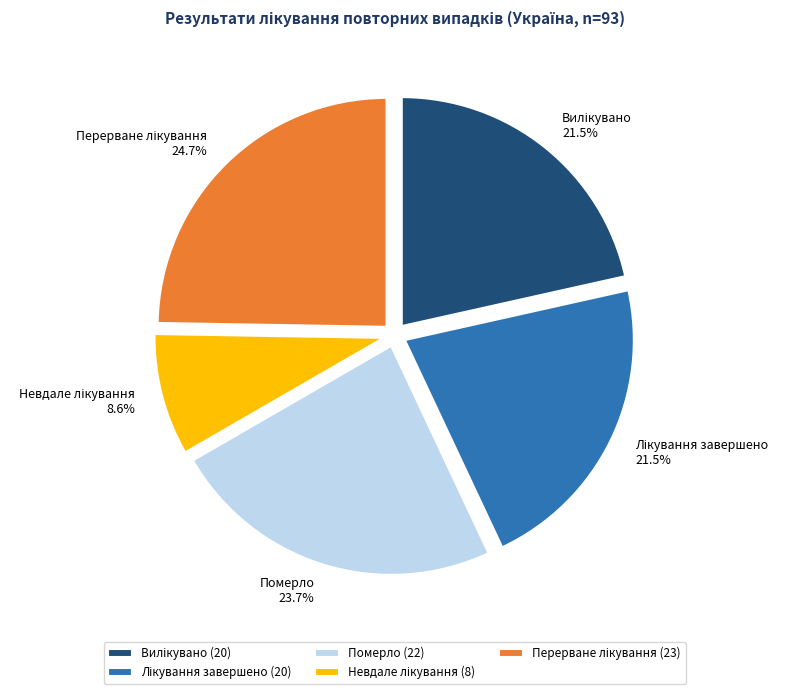

What portion of the pie excludes Померло?

76.3%